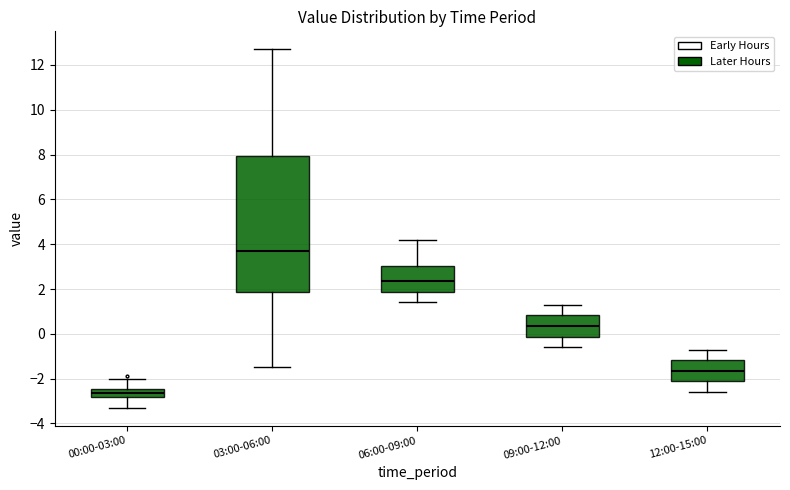

Reading left to right, read every box against the y-axis: the position of its median line, the range the box covers, and the ends of its whiskers. The values are not printed on the chart, so give them approximately, as read against the axis.

00:00-03:00: median -2.6, box -2.8 to -2.4, whiskers -3.2 to -2.0
03:00-06:00: median 3.8, box 1.8 to 8.0, whiskers -1.4 to 12.8
06:00-09:00: median 2.4, box 1.8 to 3.0, whiskers 1.4 to 4.2
09:00-12:00: median 0.4, box -0.2 to 0.8, whiskers -0.6 to 1.4
12:00-15:00: median -1.6, box -2.2 to -1.2, whiskers -2.6 to -0.6